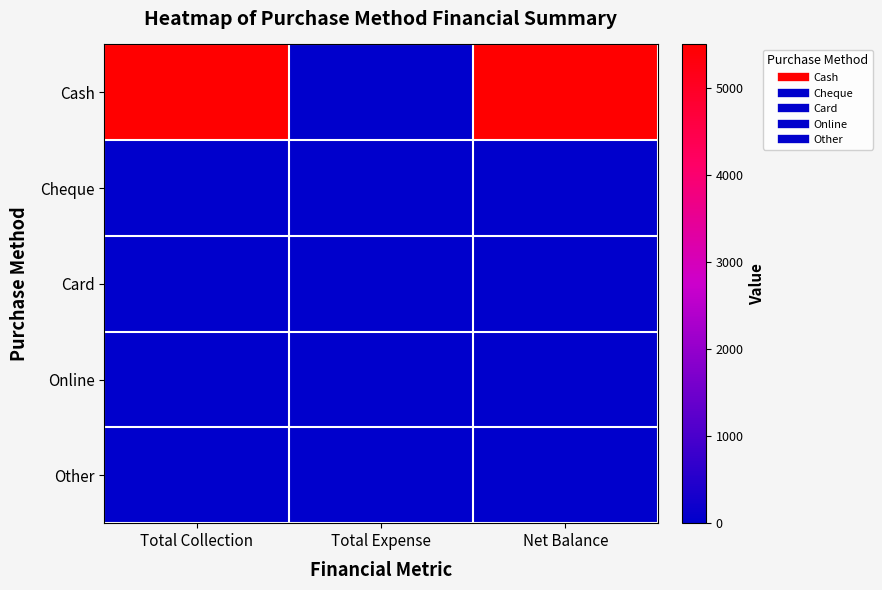

Reading left to right, list all the values displayed in this chart.

Cash: Total Collection=5500	Total Expense=0	Net Balance=5500
Cheque: Total Collection=0	Total Expense=0	Net Balance=0
Card: Total Collection=0	Total Expense=0	Net Balance=0
Online: Total Collection=0	Total Expense=0	Net Balance=0
Other: Total Collection=0	Total Expense=0	Net Balance=0